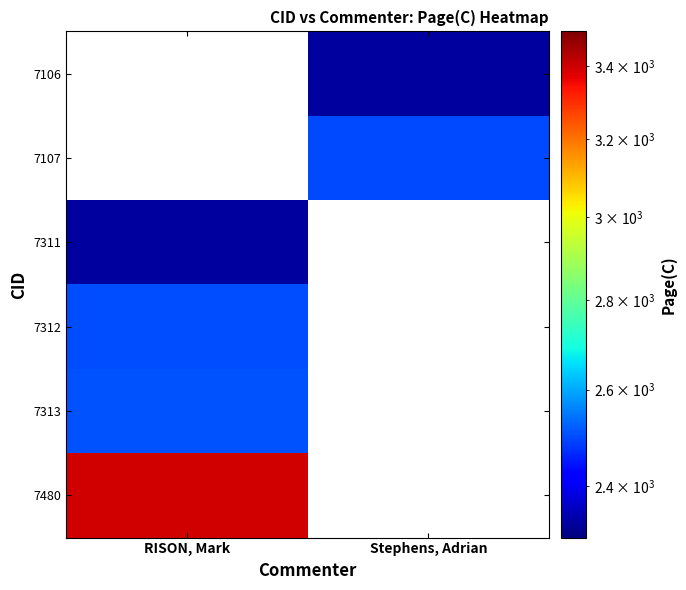

Which category has the highest value across all series?

RISON, Mark